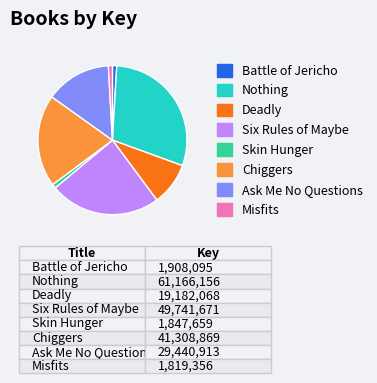

Is Six Rules of Maybe the majority of the pie?

No